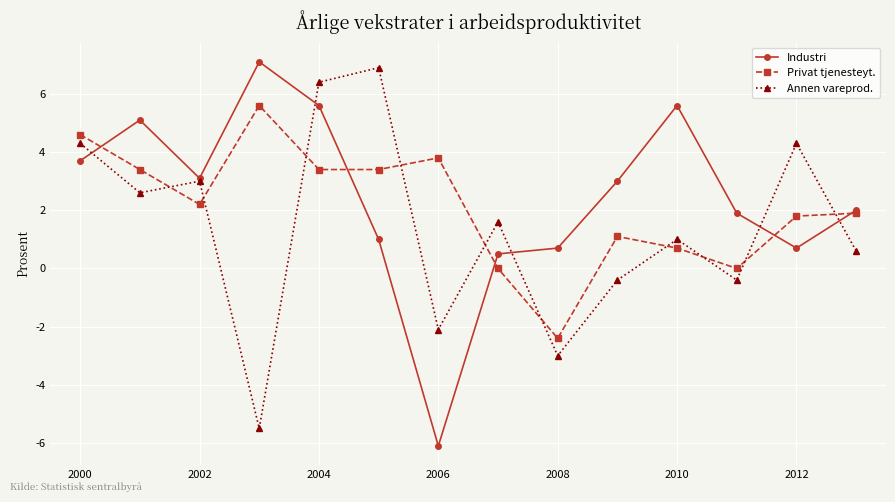

What are all the series names shown in the legend?

Industri, Privat tjenesteyt., Annen vareprod.